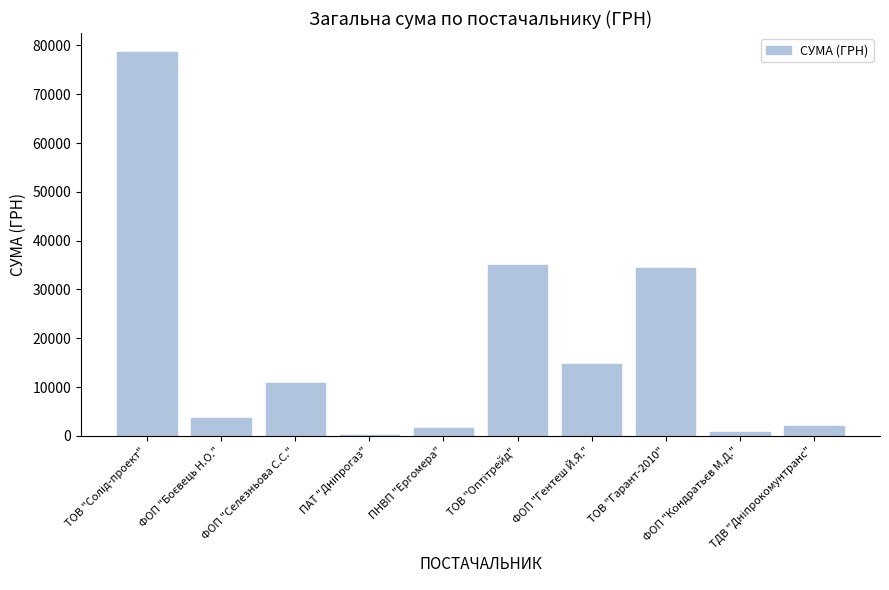

What is the sum of all values?

181666.2